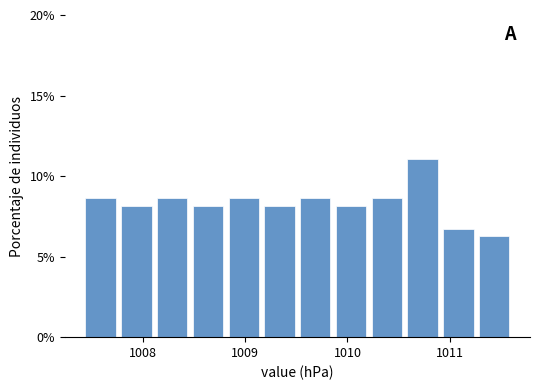

Around what value on the x-axis is the tallest bar? Give the approximate position of its centre, as read against the axis.

1010.7